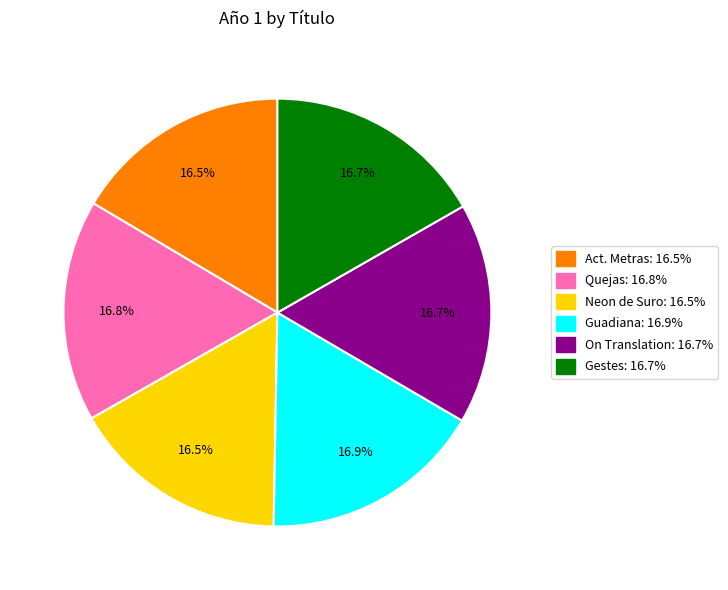

Approximately how many times larger is the value at Guadiana: 16.9% compared to Neon de Suro: 16.5%?

1.0